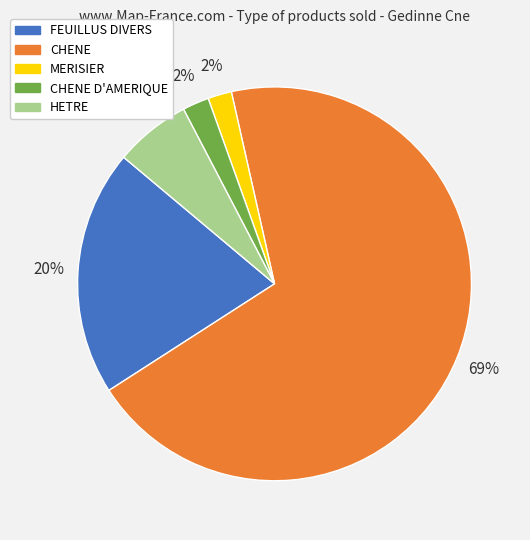

To the nearest percent, what portion does CHENE D'AMERIQUE represent?

2%